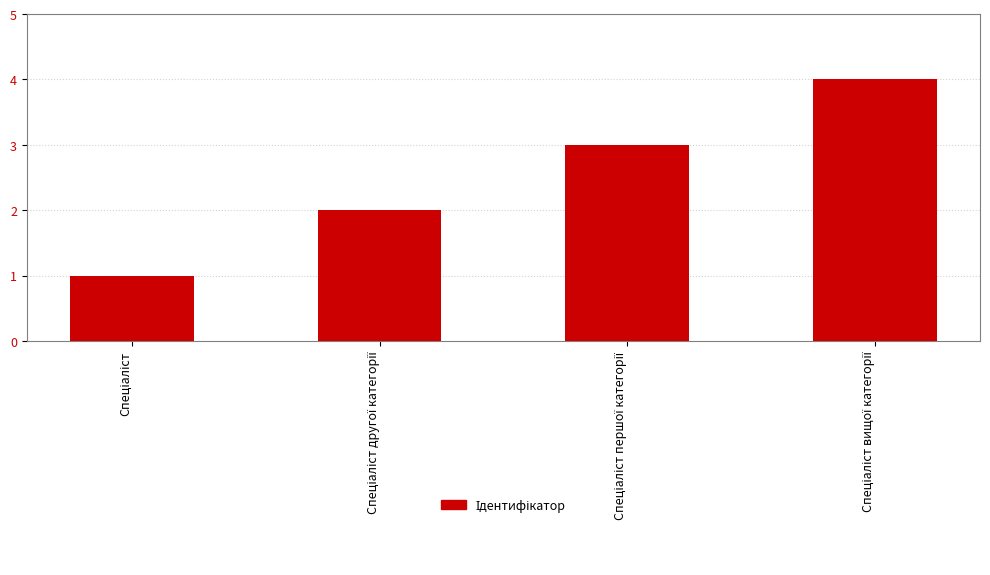

What is the maximum value shown in the chart?

4